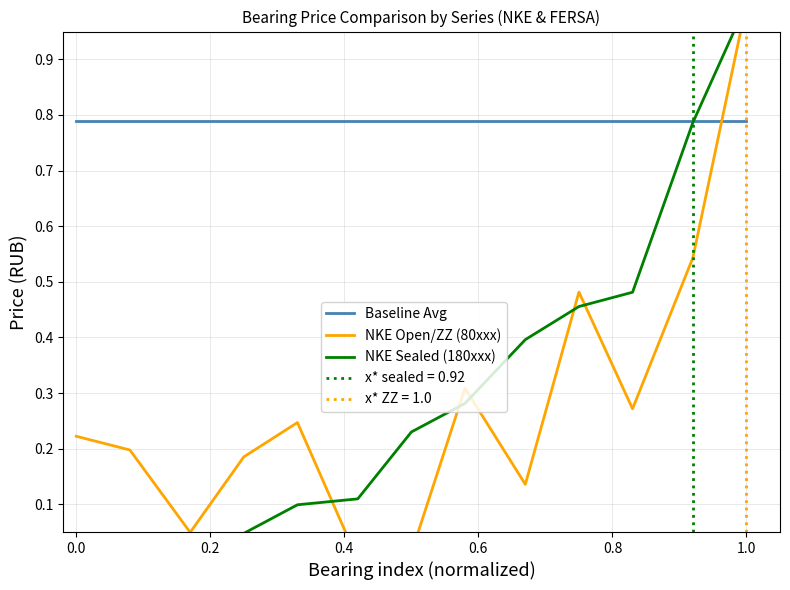

What is the sum of all NKE Sealed (180xxx) values?

3.9